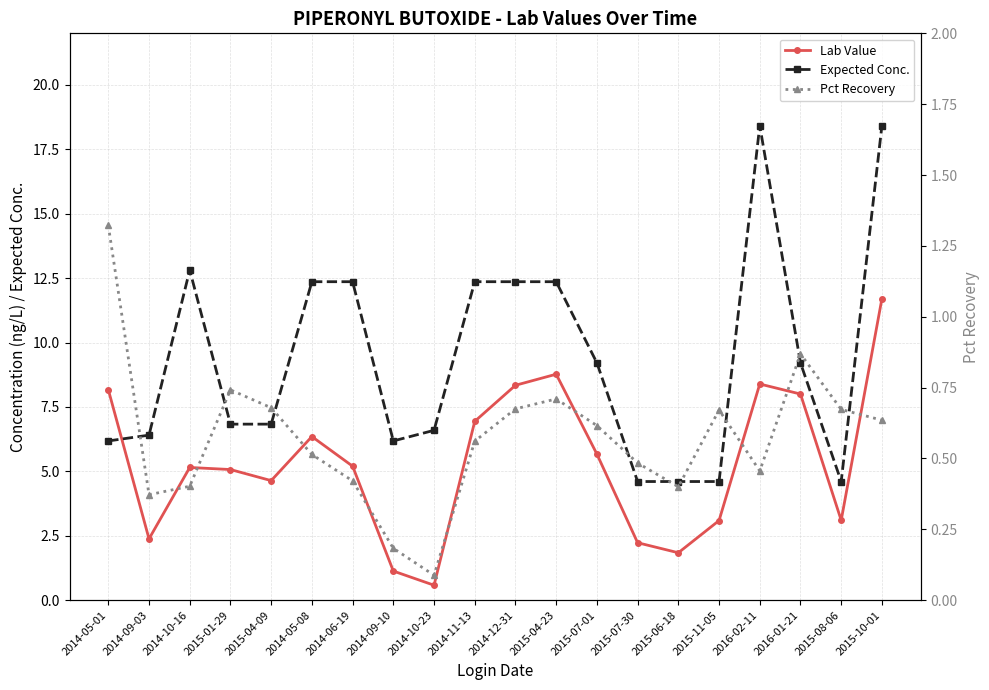

How many interior local valleys does the Expected Conc. series have?

2